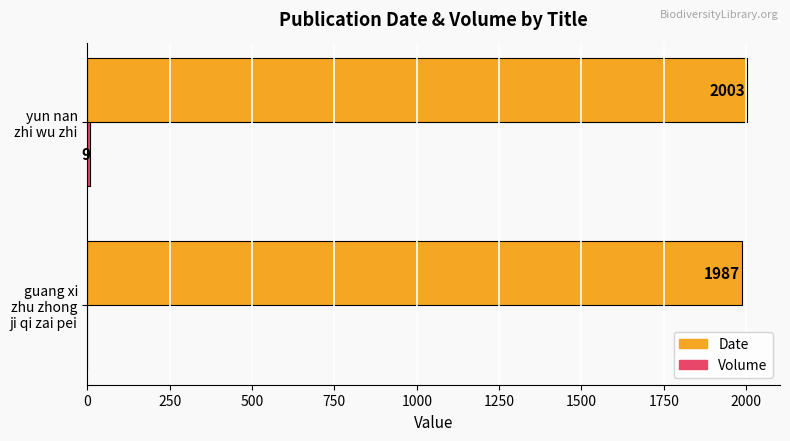

Count the number of data series in this chart.

2